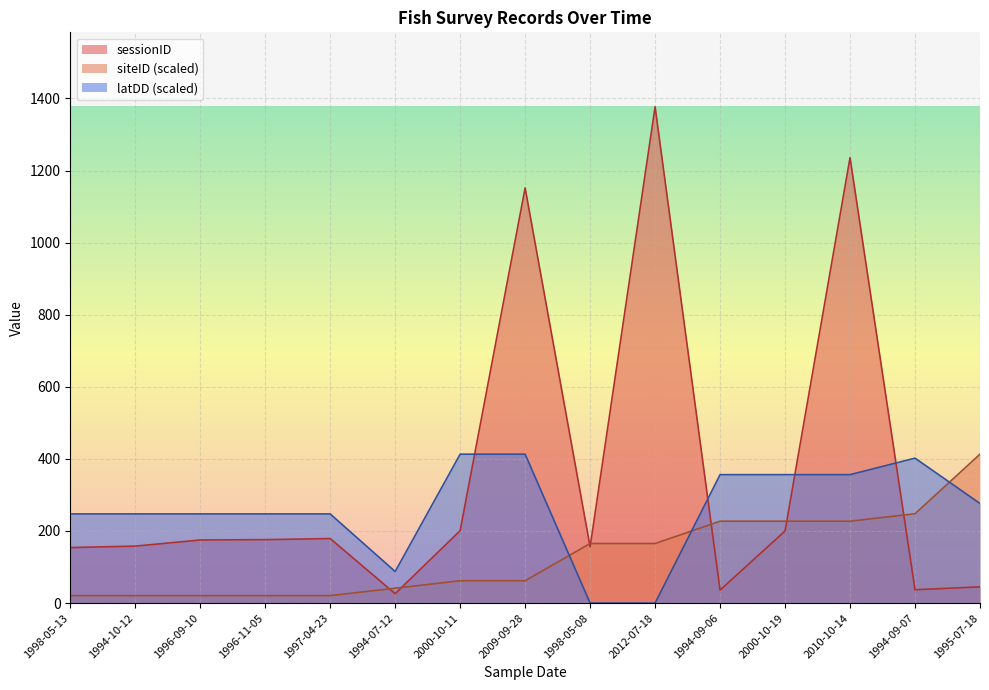

How many values in the latDD series exceed 247?

12